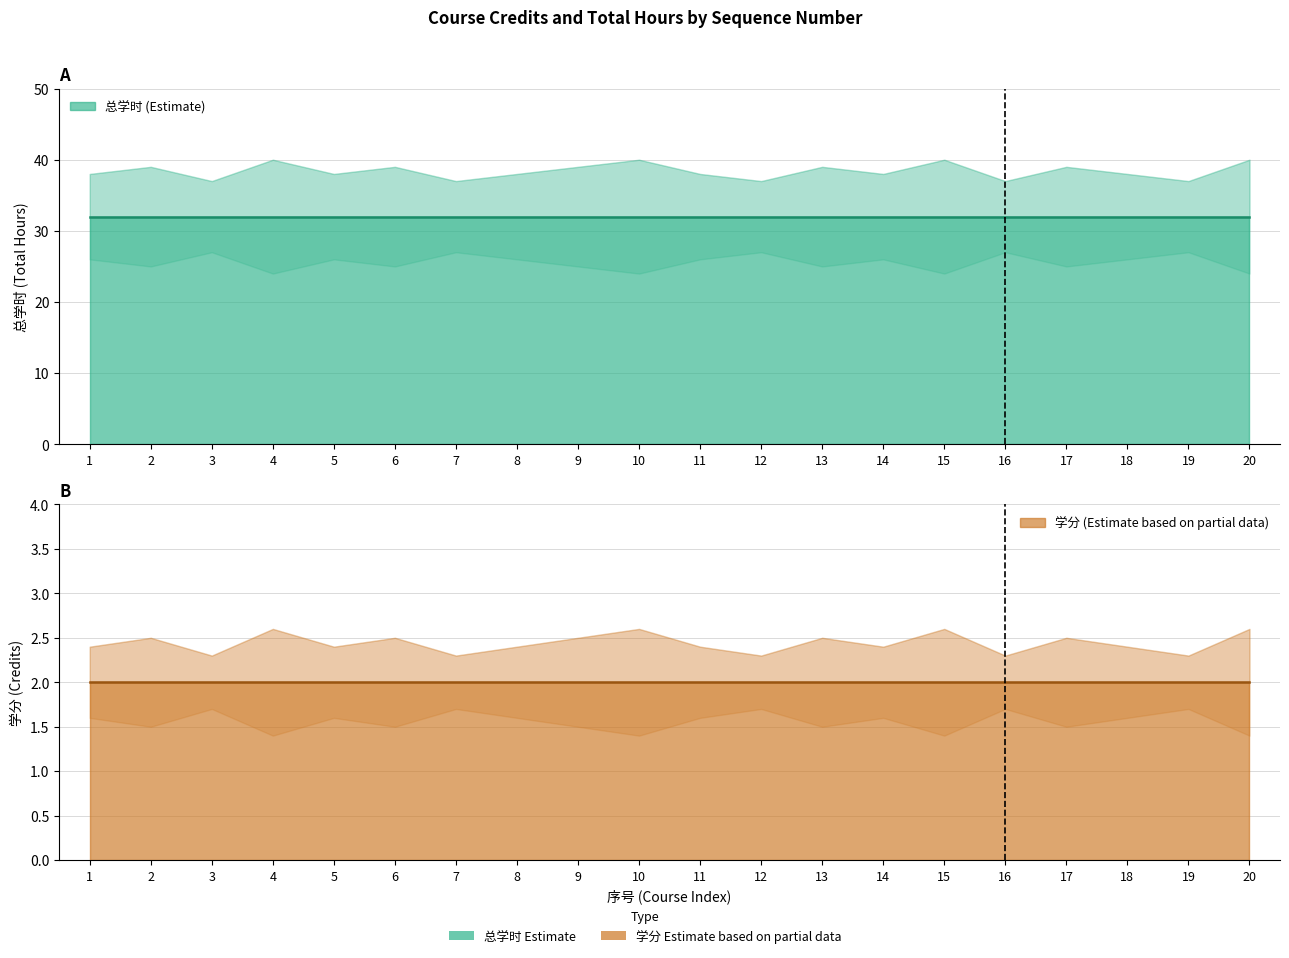

The 学分 series shows 0 at 9. True or false?

False